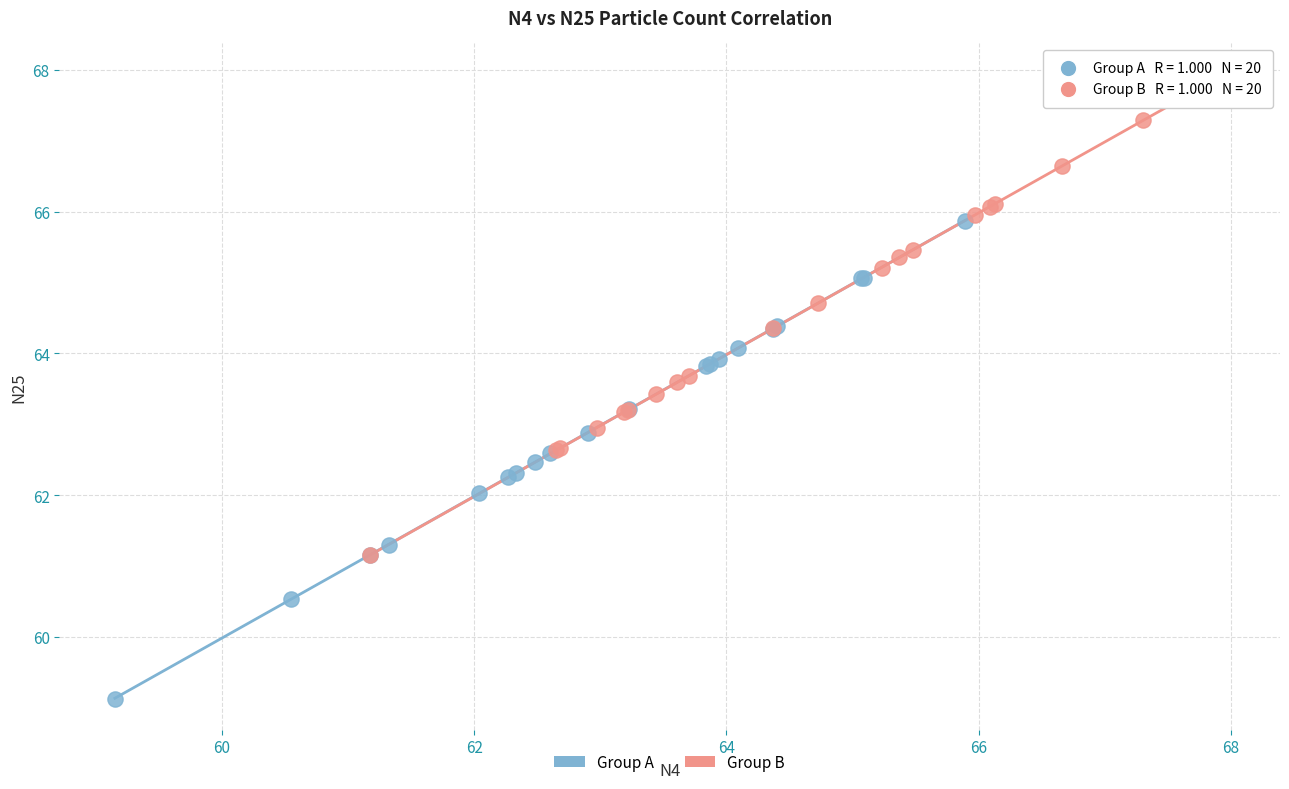

Which series contains the highest Y value?

Group B